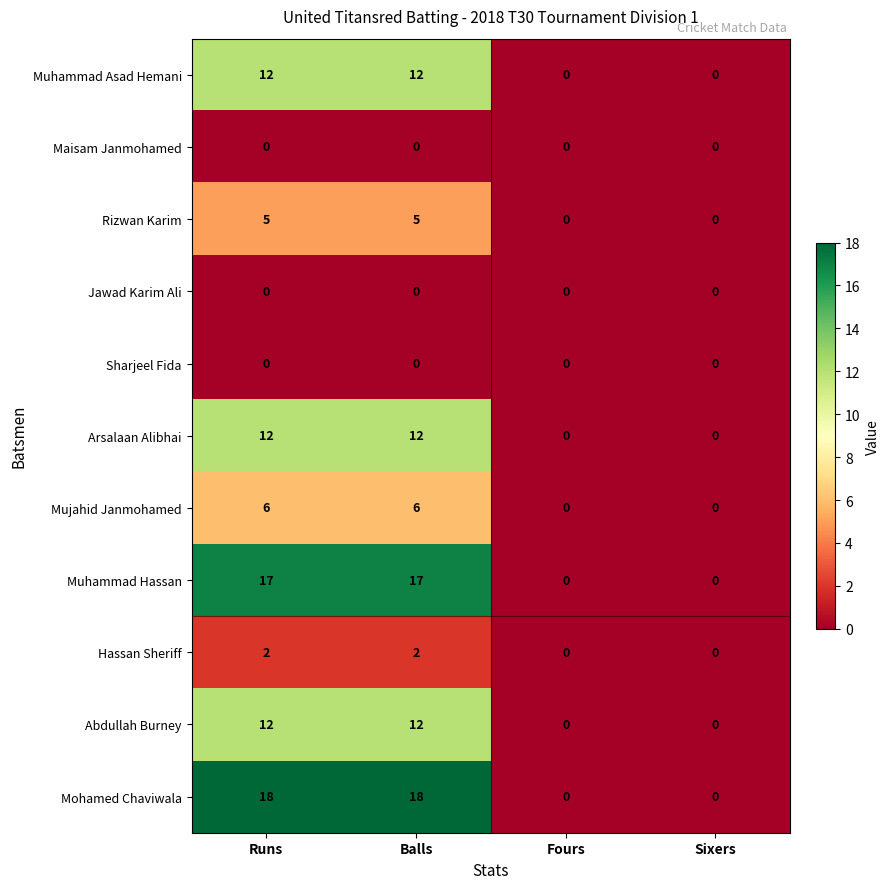

Count the number of categories in the chart.

4